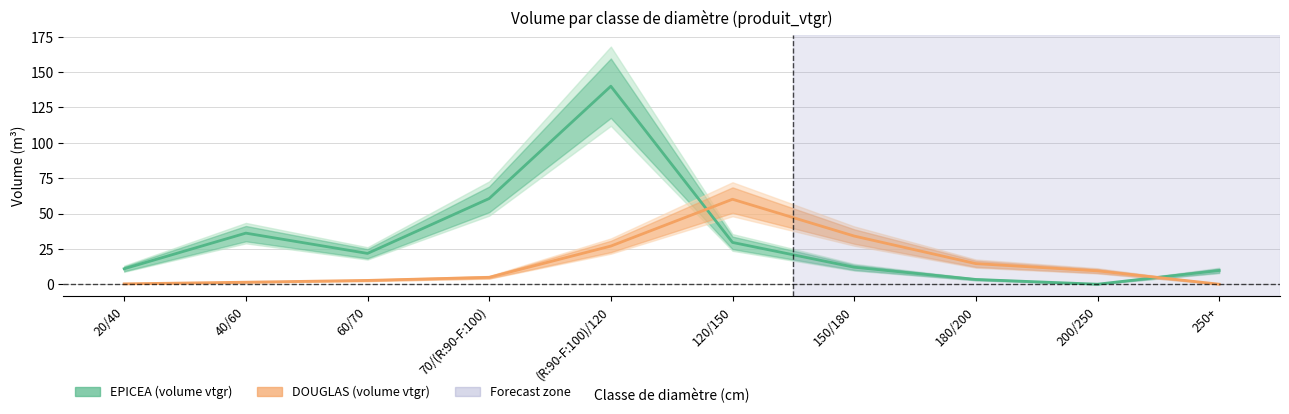

What is the total value across all series at 60/70?

24.5